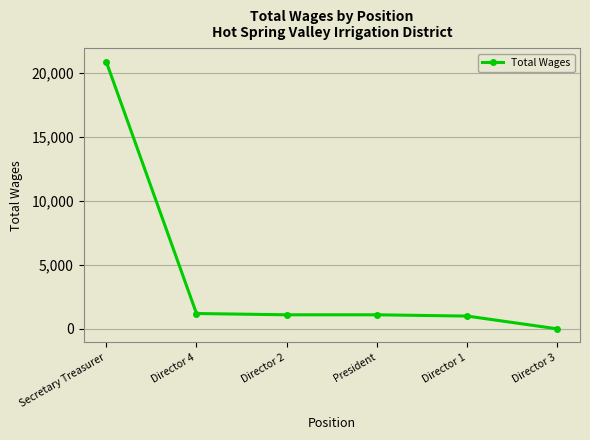

What is the difference between the maximum and minimum values?

20890